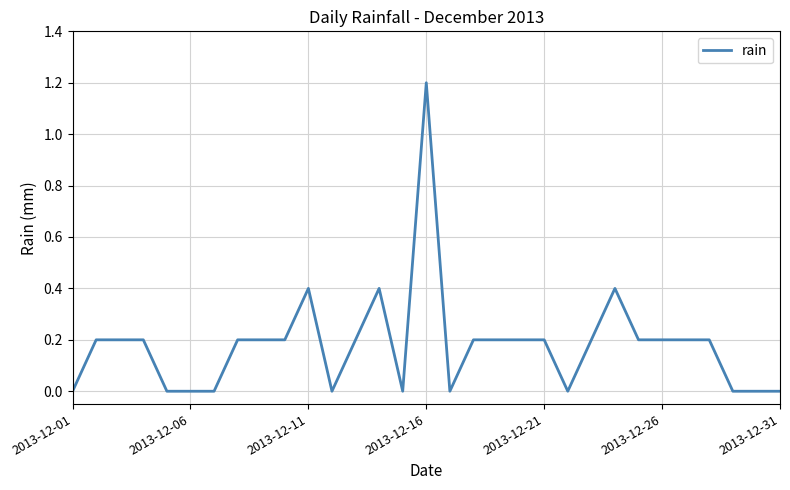

What is the greatest value displayed?

1.2